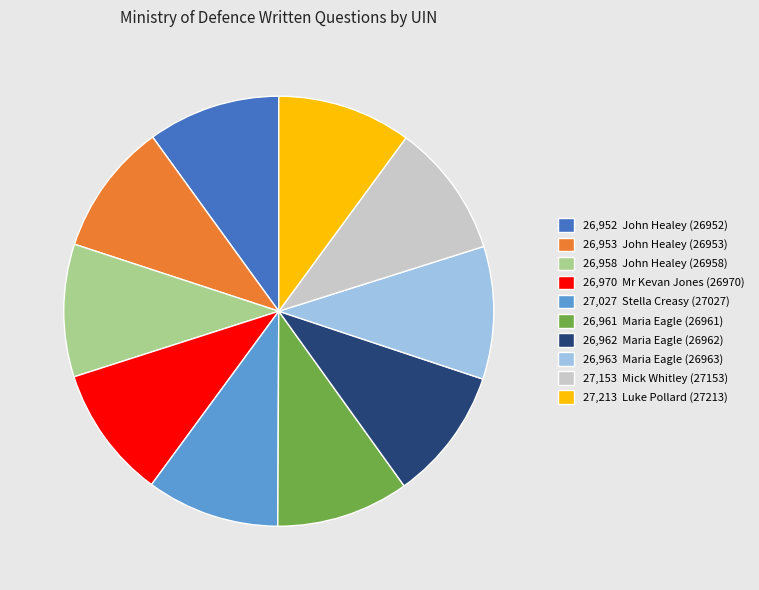

Is there any slice that represents more than half of the pie?

No